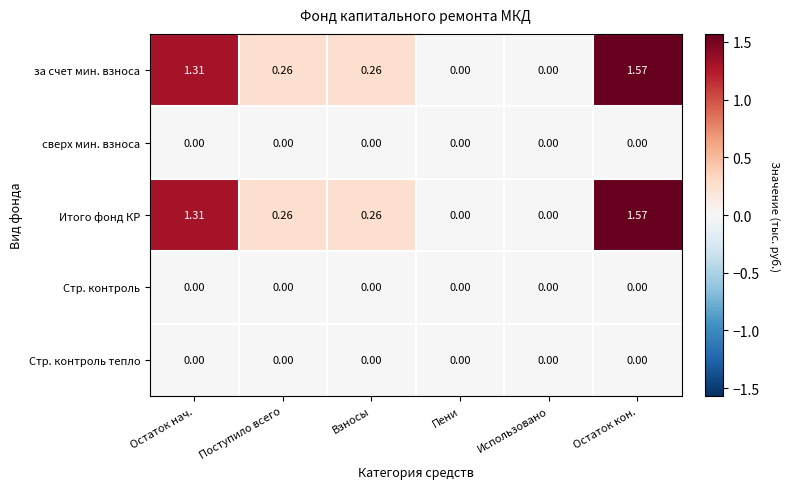

At which category does the chart reach its peak across all series?

Остаток кон.